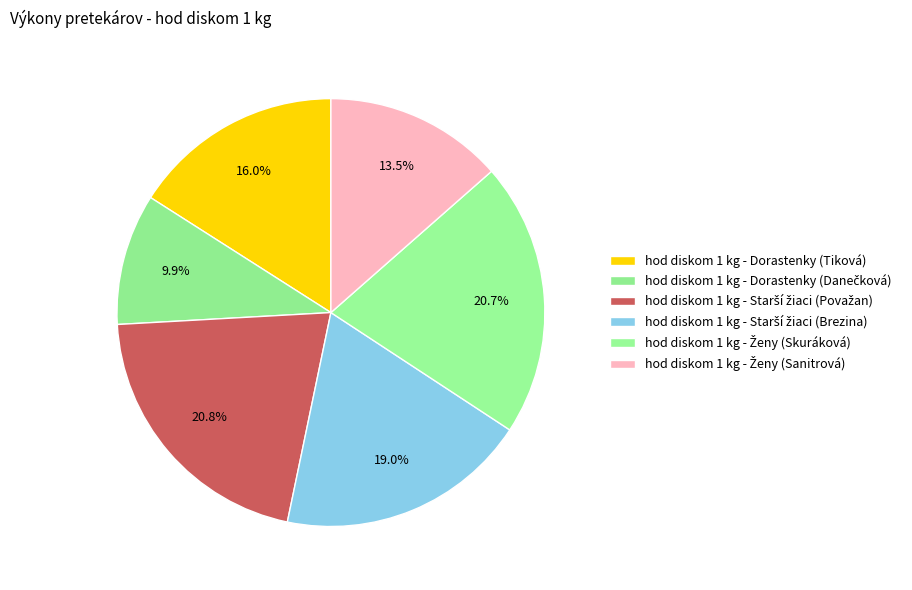

Count the number of slices in the pie.

6